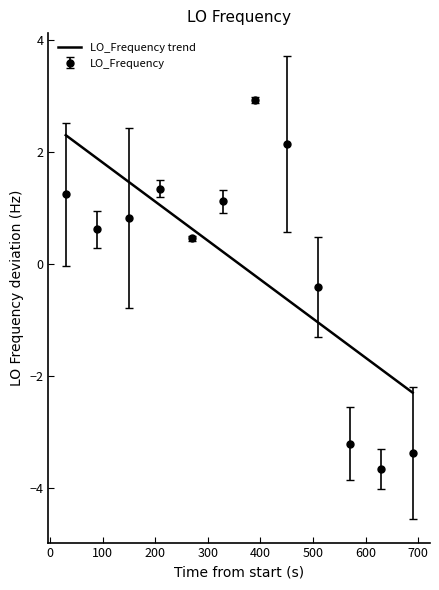

What is the greatest value displayed?

2.9